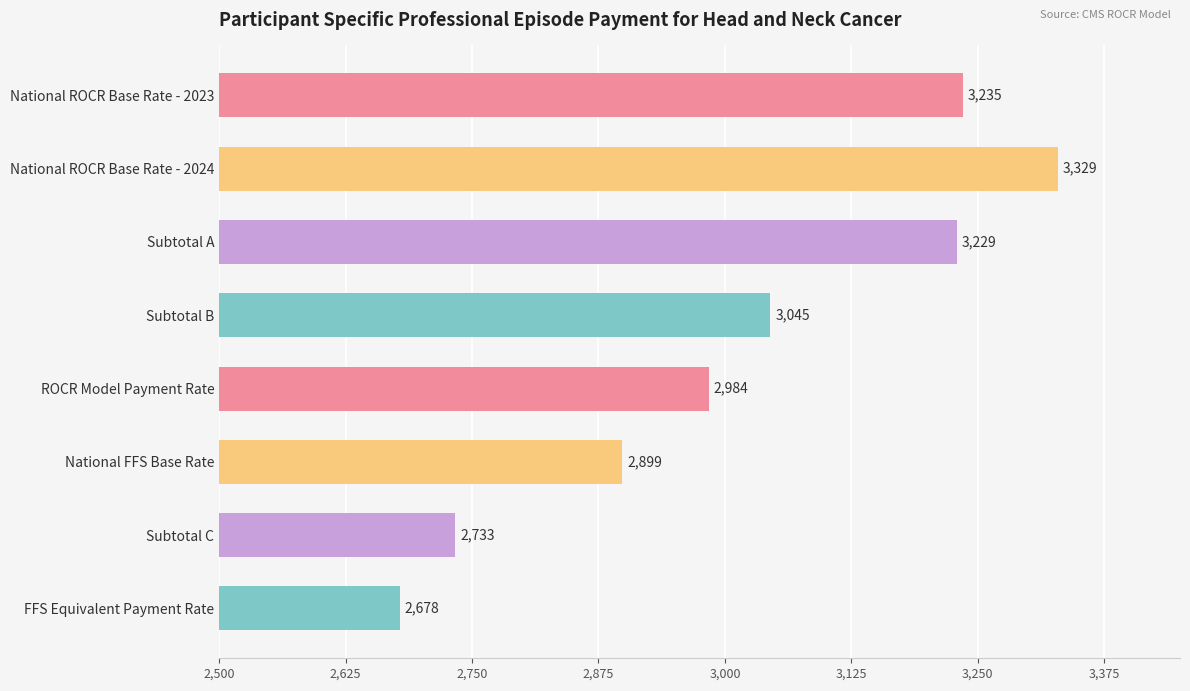

Rank the categories by value from highest to lowest.

National ROCR Base Rate - 2024, National ROCR Base Rate - 2023, Subtotal A, Subtotal B, ROCR Model Payment Rate, National FFS Base Rate, Subtotal C, FFS Equivalent Payment Rate